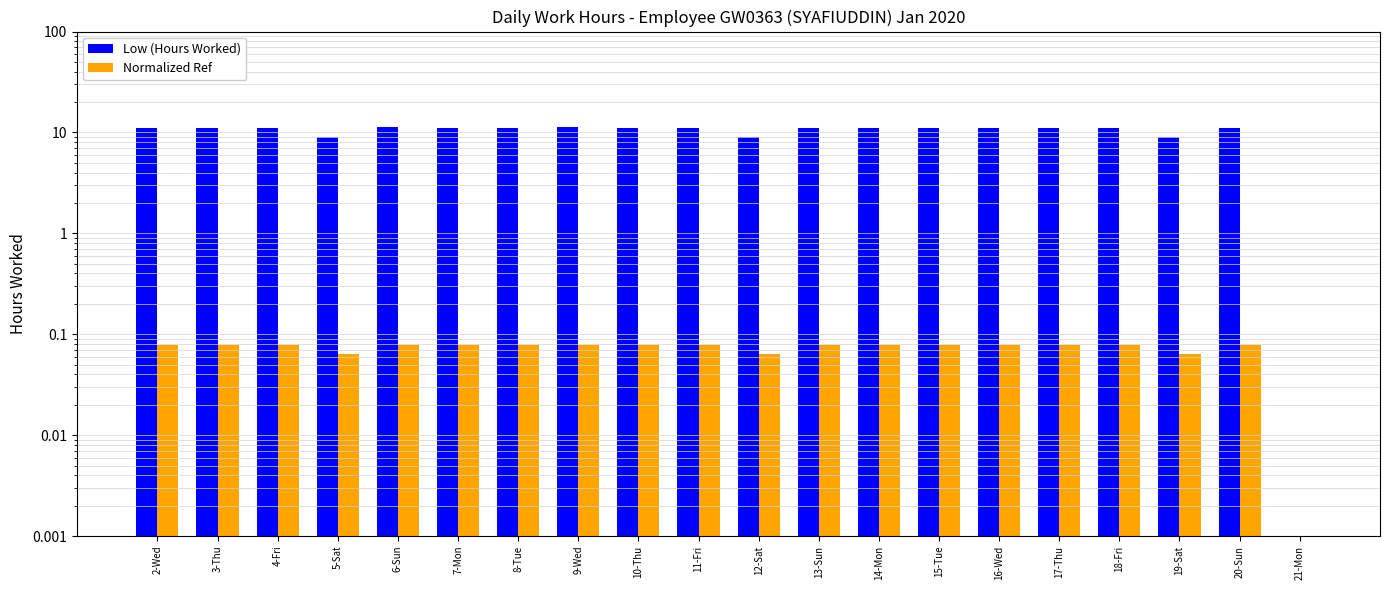

How many values in the Low (Hours Worked) series exceed 11?

16